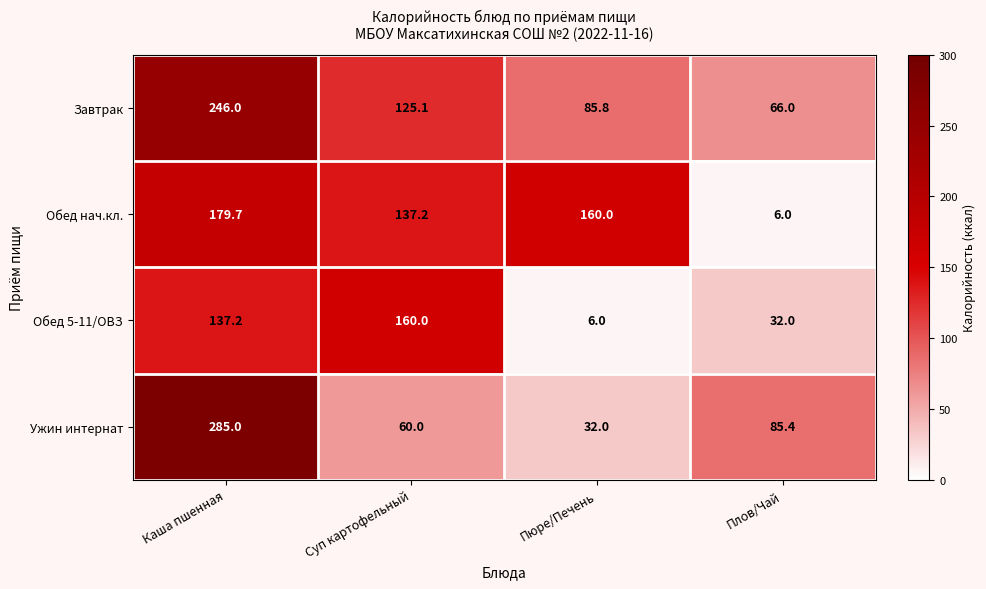

Where is Обед нач.кл. nearest to the value 92?

Суп картофельный